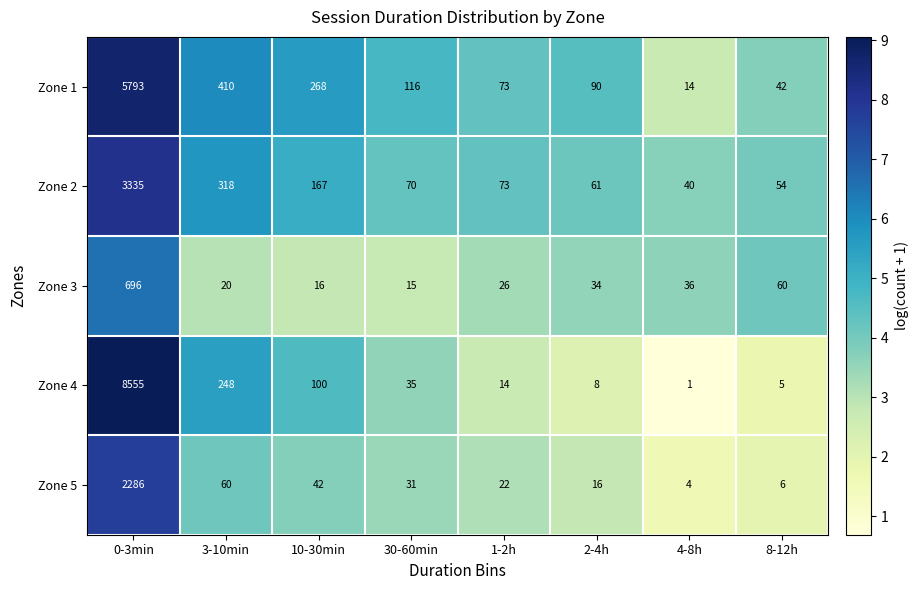

How many data points does each series have?

8